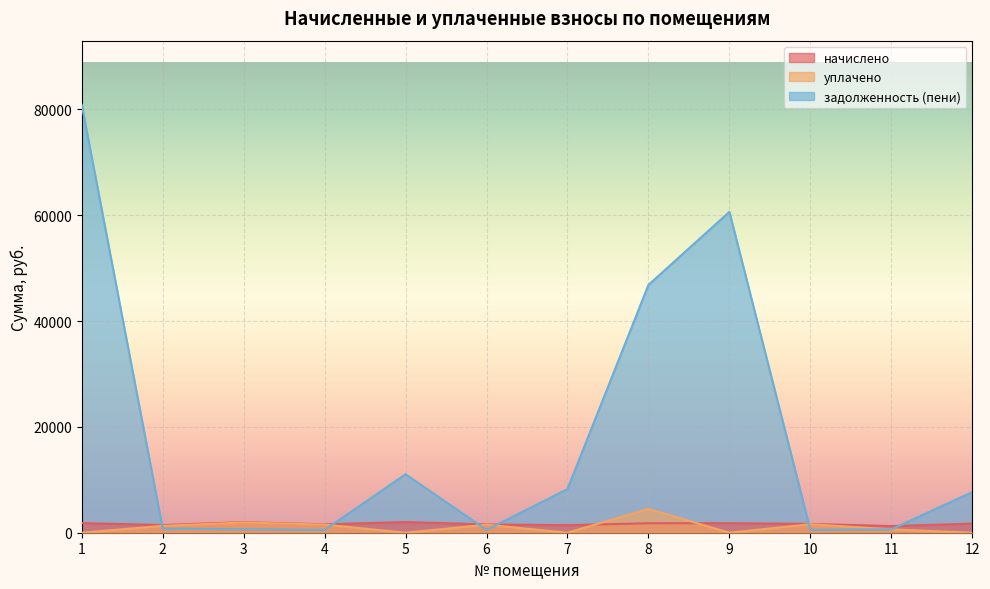

Which category has the highest value in the уплачено series?

8